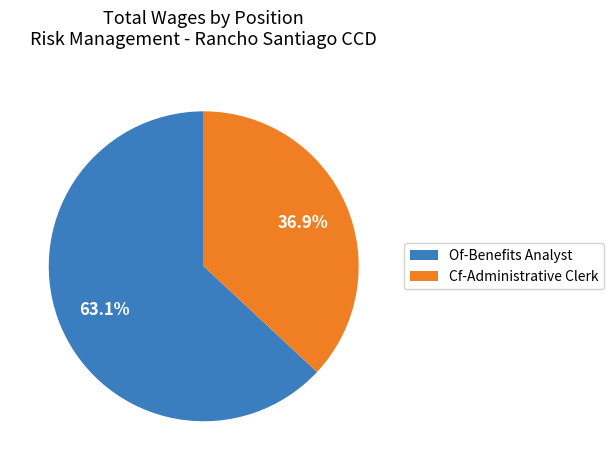

Rank the categories by value from lowest to highest.

Cf-Administrative Clerk, Of-Benefits Analyst